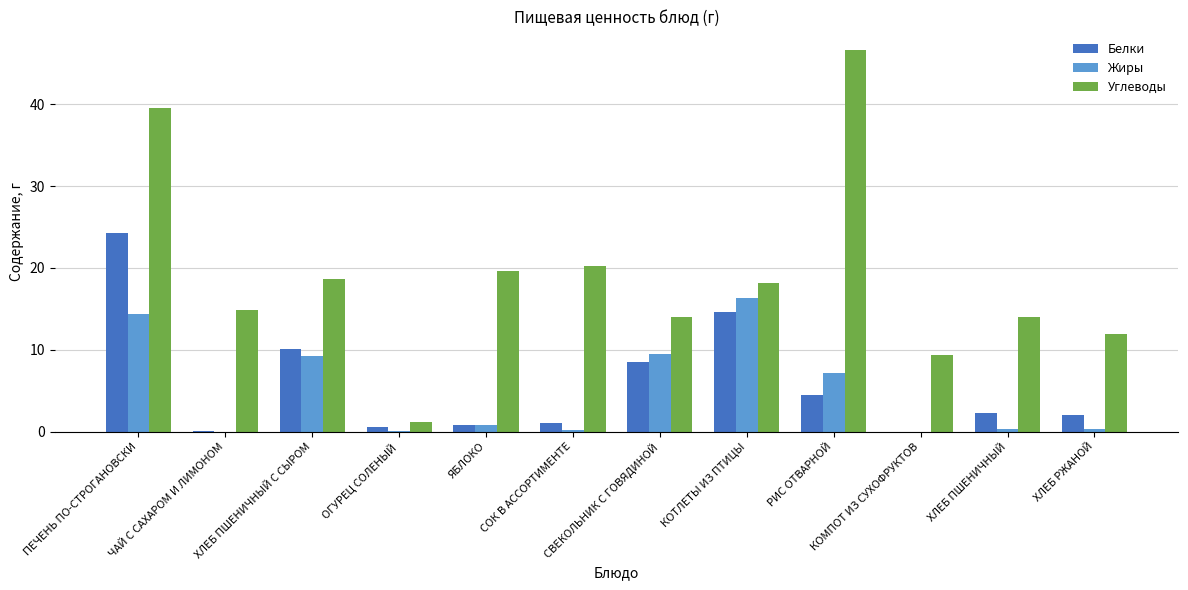

What is the sum of all Углеводы values?

227.9